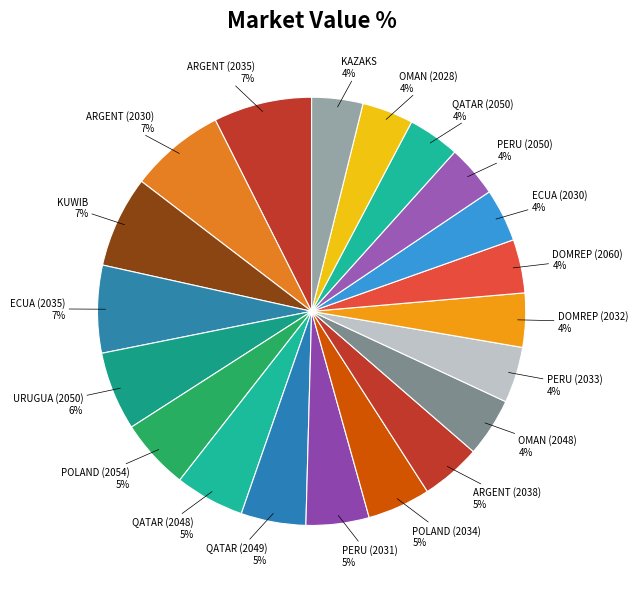

To the nearest percent, what is the average slice percentage?

5%